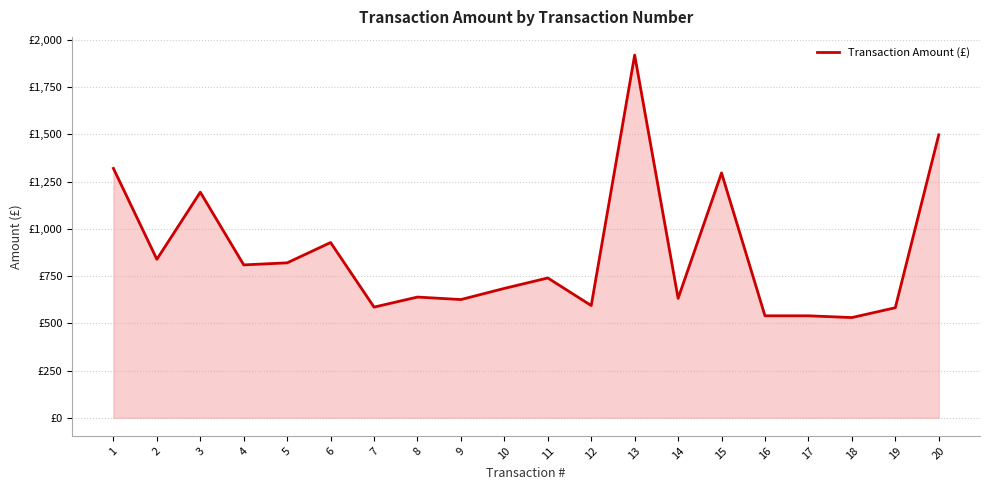

Reading right to left, extract all data points from this chart.

20=1497.5	19=582.4	18=530.4	17=539.7	16=539.7	15=1296.0	14=632.0	13=1920.0	12=594.0	11=739.9	10=684.8	9=625.7	8=638.9	7=585.7	6=927.6	5=820.0	4=809.2	3=1194.0	2=838.8	1=1320.0